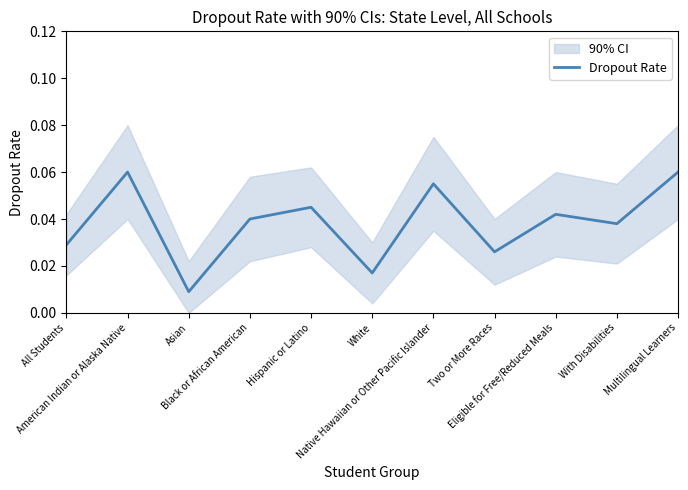

How many lines are shown in the chart?

1